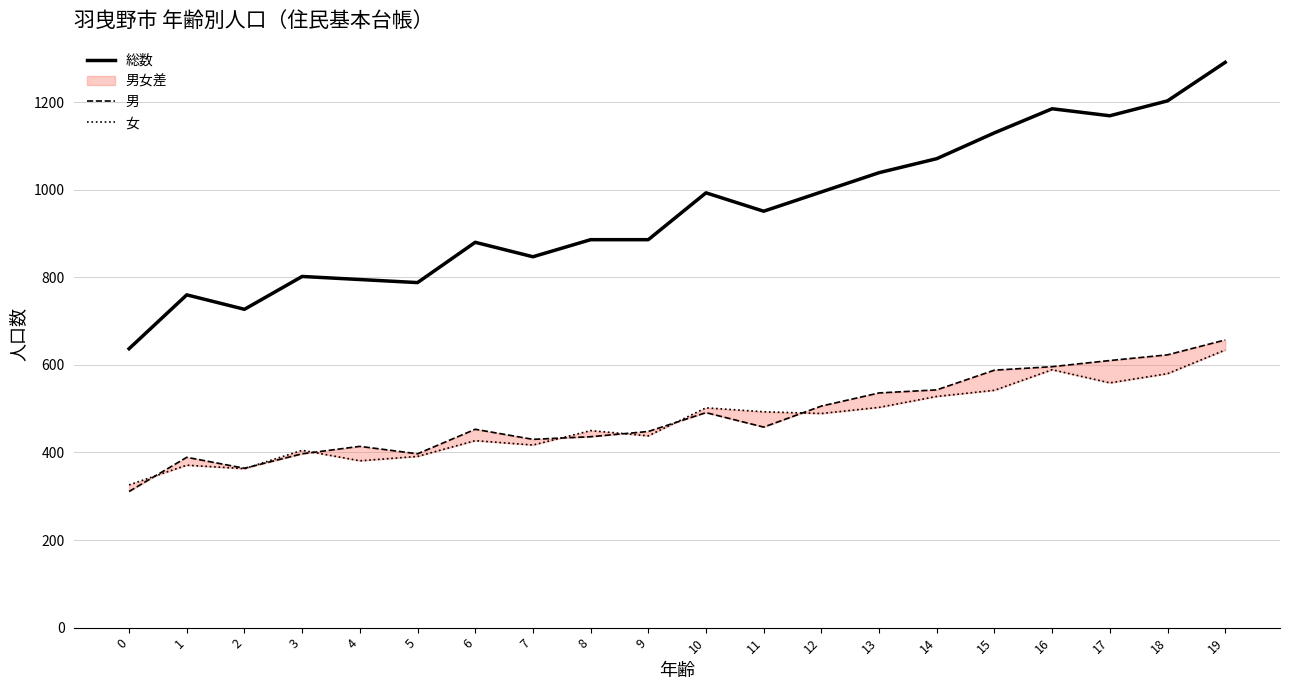

What is the value of the 総数 point at the 18th from the left?

1169